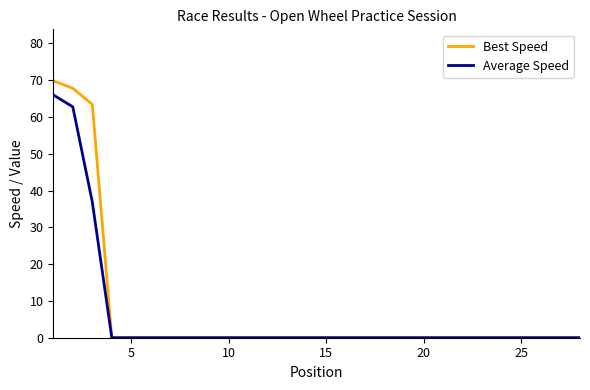

What is the maximum value shown in the chart?

69.8